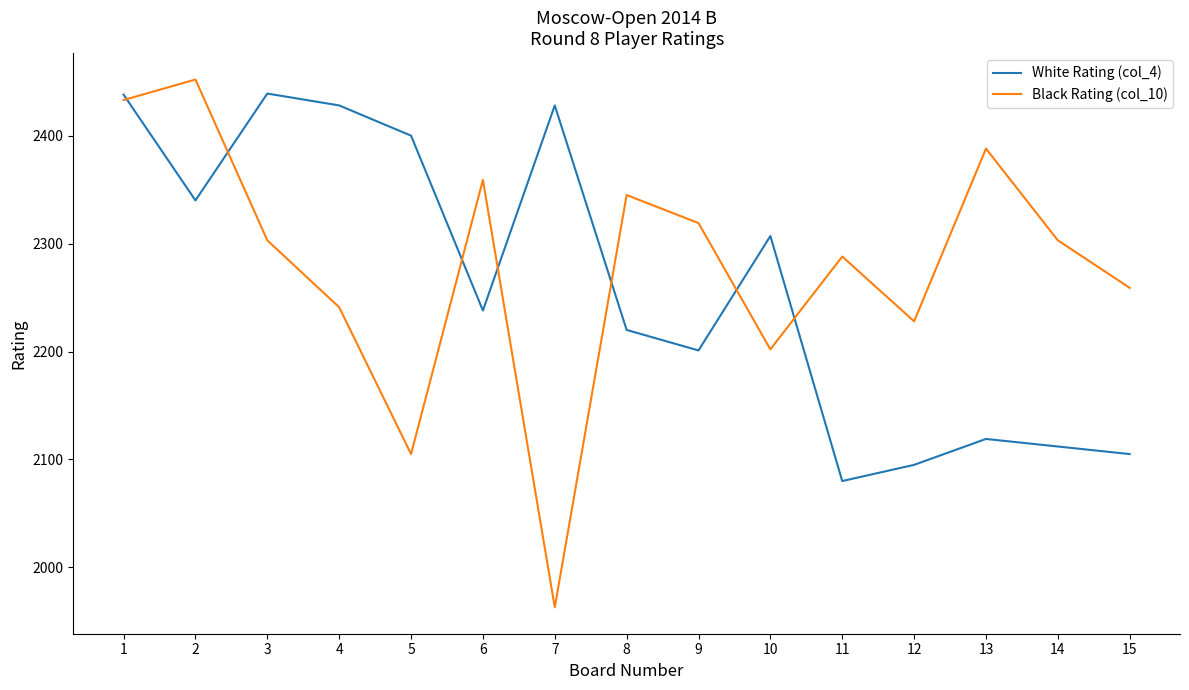

Which series ends up on top after the final intersection of White Rating (col_4) and Black Rating (col_10)?

Black Rating (col_10)